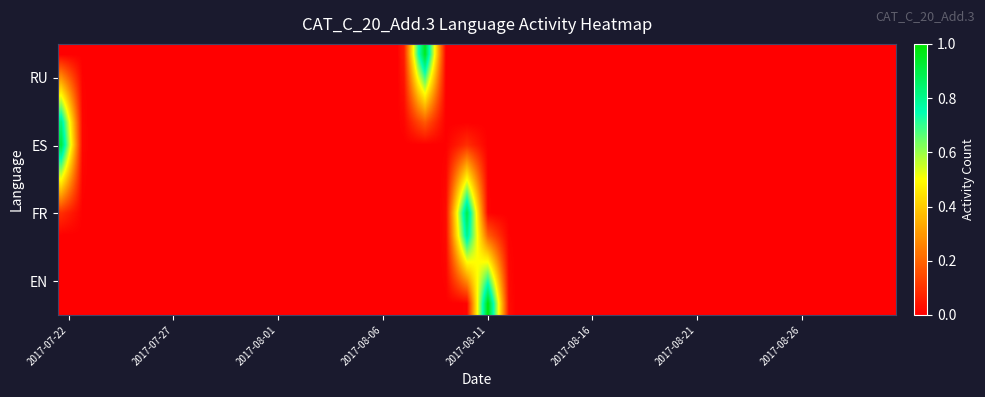

Reading left to right, what are all the values shown in this chart?

RU: 0	0	0	0	0	0	0	0	0	0	0	0	0	0	0	0	0	1	0	0	0	0	0	0	0	0	0	0	0	0	0	0	0	0	0	0	0	0	0	0
ES: 1	0	0	0	0	0	0	0	0	0	0	0	0	0	0	0	0	0	0	0	0	0	0	0	0	0	0	0	0	0	0	0	0	0	0	0	0	0	0	0
FR: 0	0	0	0	0	0	0	0	0	0	0	0	0	0	0	0	0	0	0	1	0	0	0	0	0	0	0	0	0	0	0	0	0	0	0	0	0	0	0	0
EN: 0	0	0	0	0	0	0	0	0	0	0	0	0	0	0	0	0	0	0	0	1	0	0	0	0	0	0	0	0	0	0	0	0	0	0	0	0	0	0	0